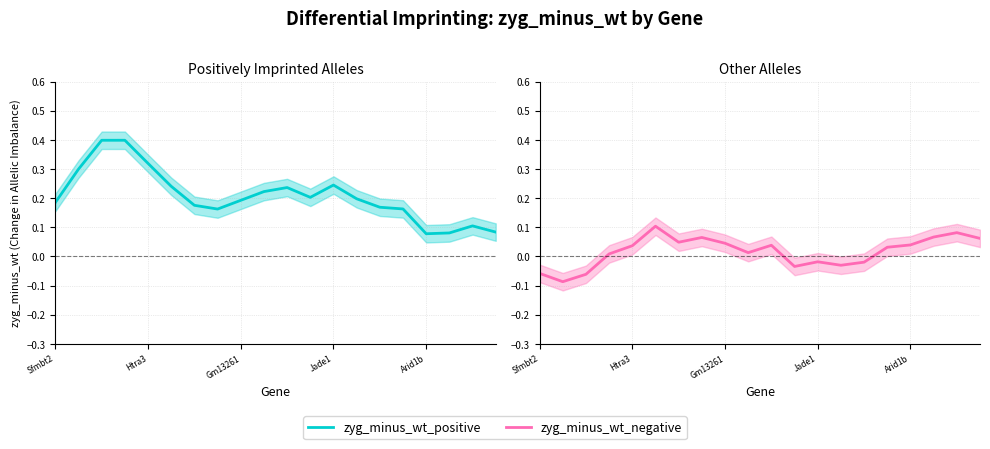

What is the total value across all series at Gm13261?

0.3